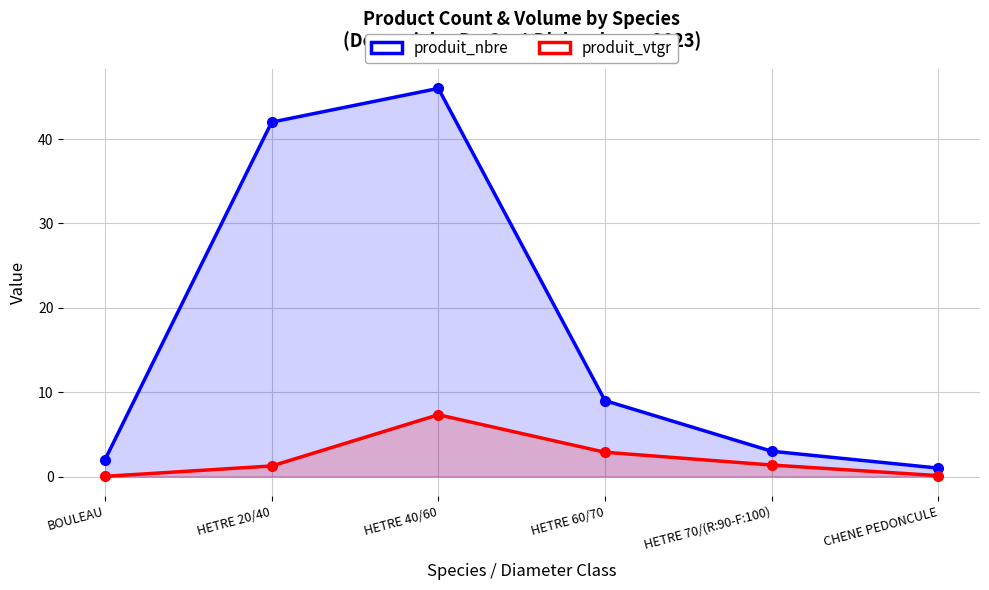

Between HETRE 40/60 and HETRE 70/(R:90-F:100), which series saw the biggest shift?

produit_nbre